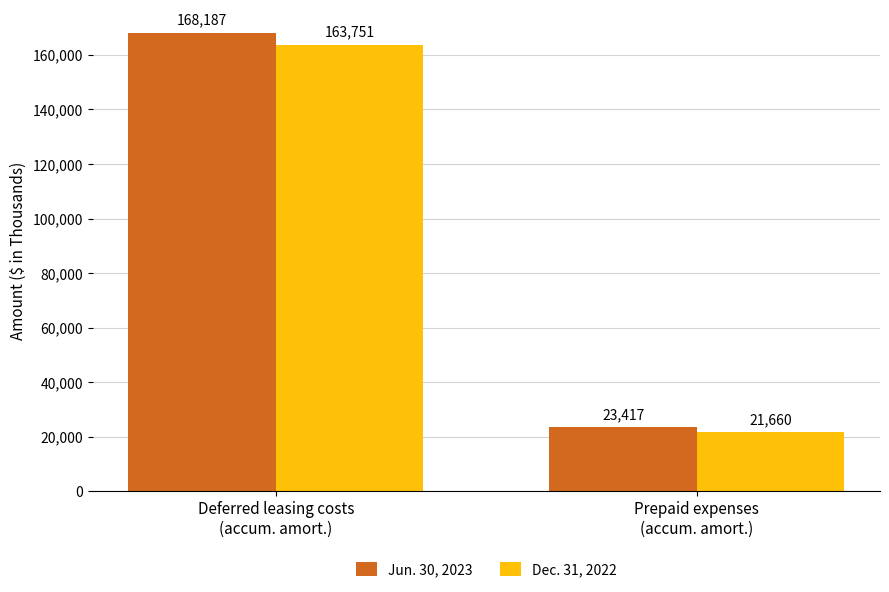

What is the minimum value for Dec. 31, 2022?

21660